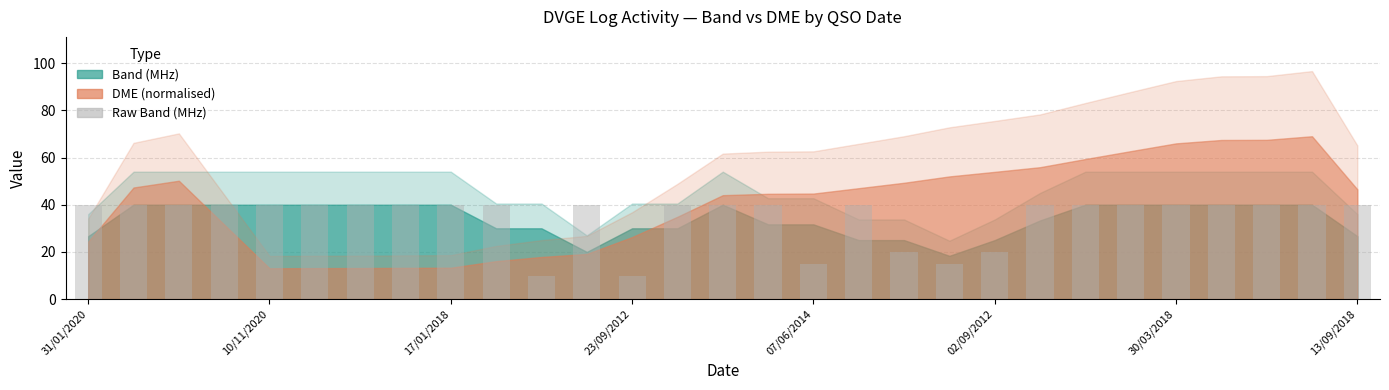

What is the value of the 3rd bar from the left?

40